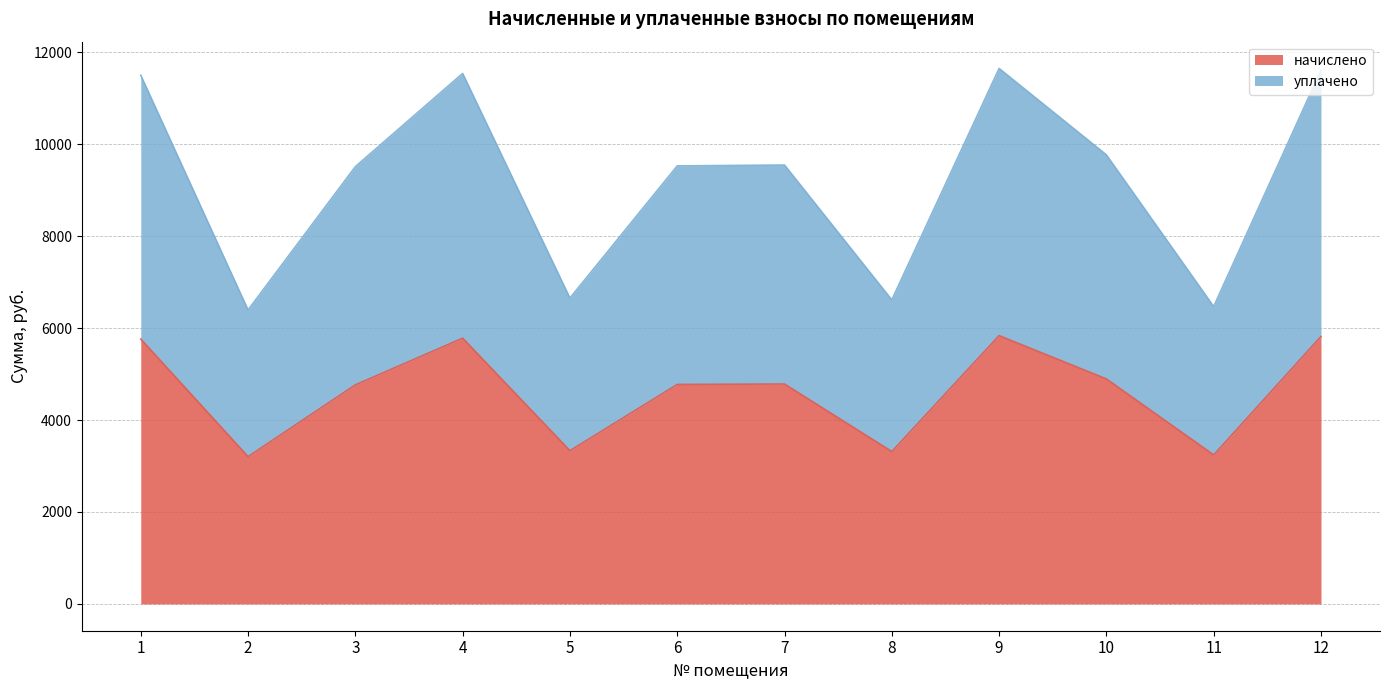

What is the highest value of the начислено series?

5835.9